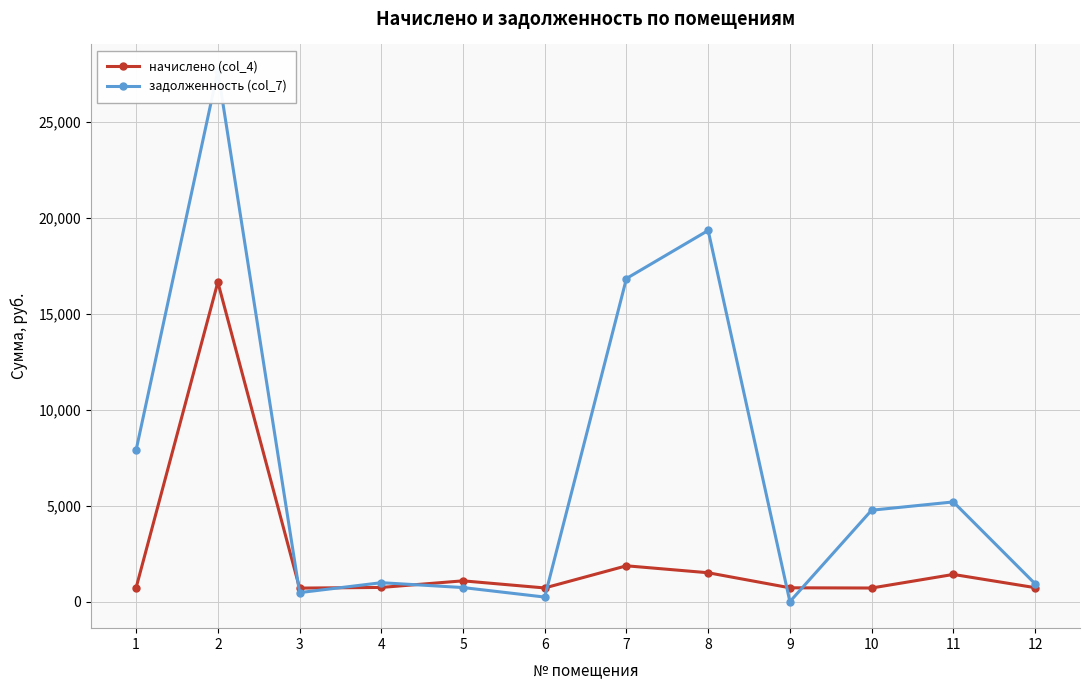

Where is the first local minimum for задолженность (col_7)?

3